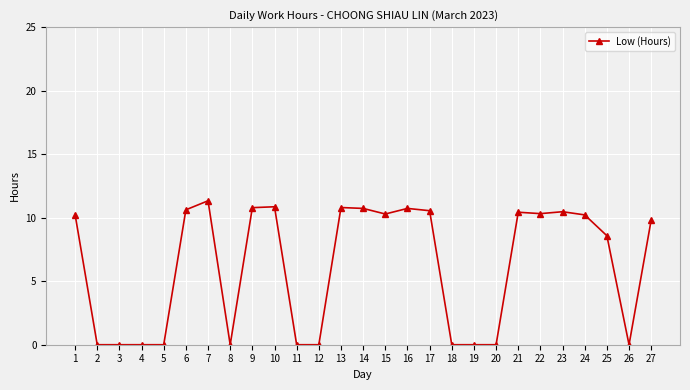

The value at 2 is 6.3. True or false?

False